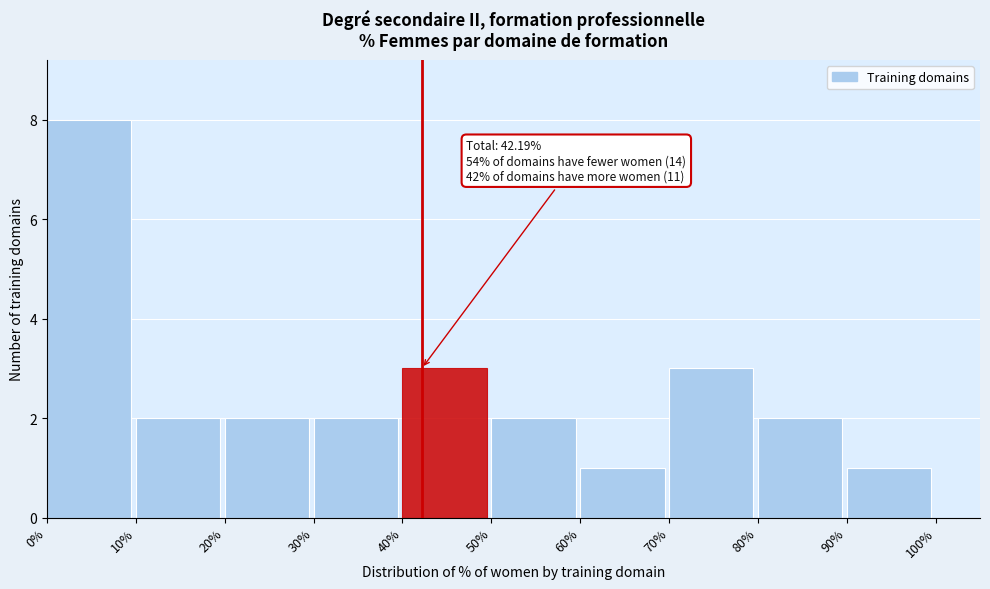

Over which range of the x-axis is the bar tallest?

0% to 10%